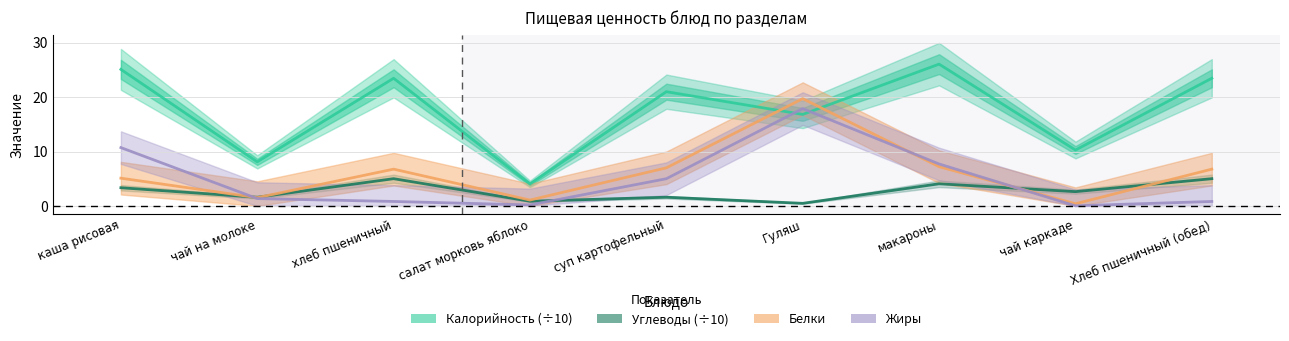

Rank the series at Гуляш from lowest to highest value.

Углеводы (÷10), Калорийность (÷10), Жиры, Белки